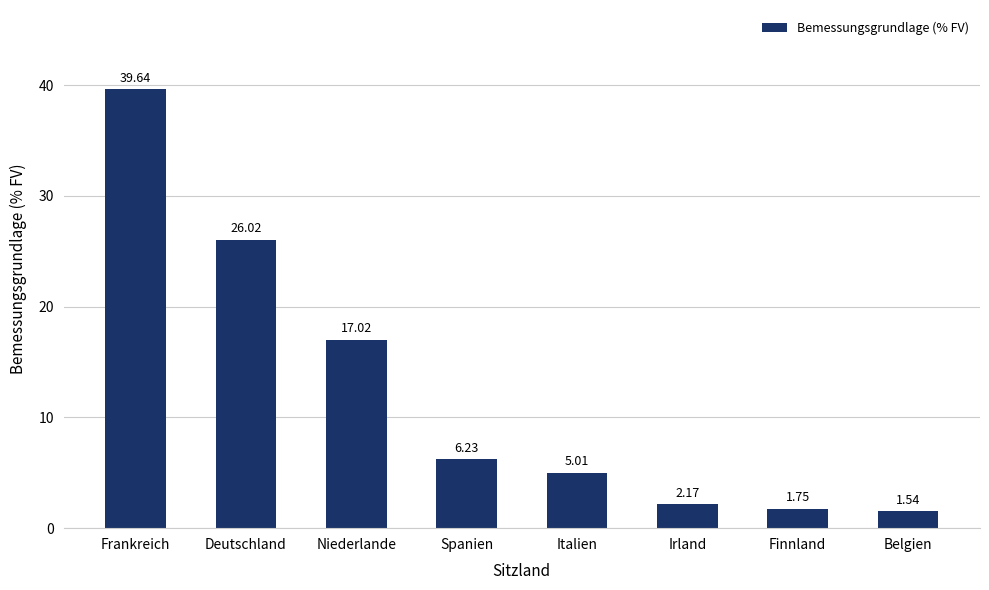

What is the difference between the values at Deutschland and Irland?

23.9